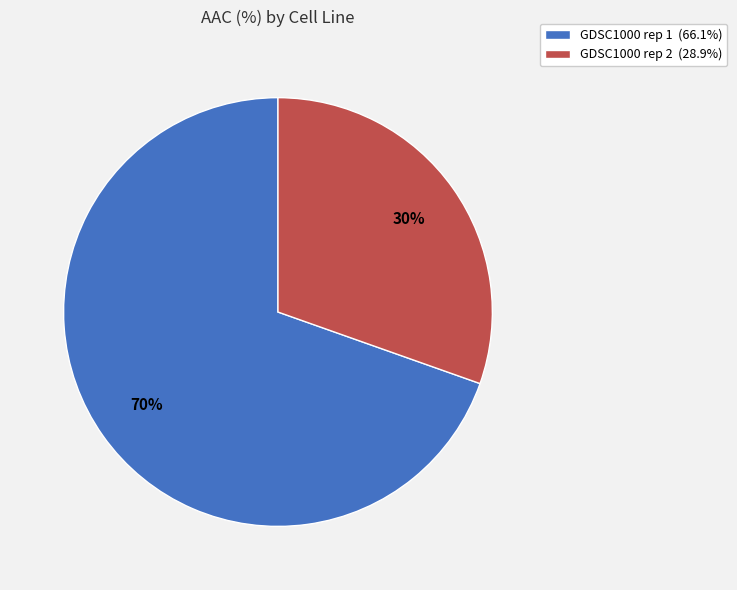

Which slice is the largest?

GDSC1000 rep 1